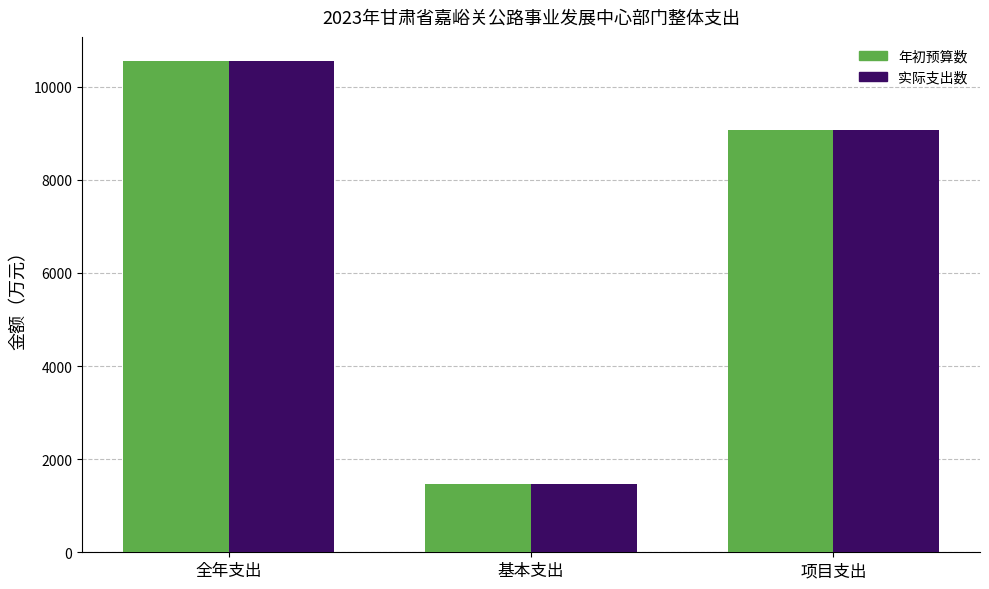

What is the difference between the 实际支出数 values at 项目支出 and 全年支出?

1471.2